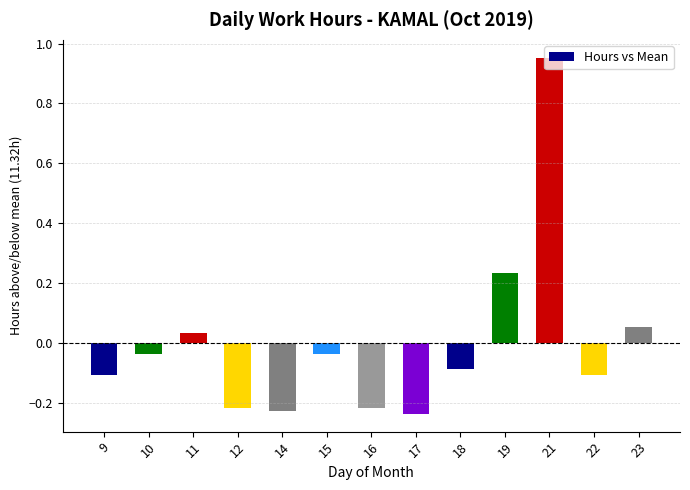

How many bars are there in total?

13